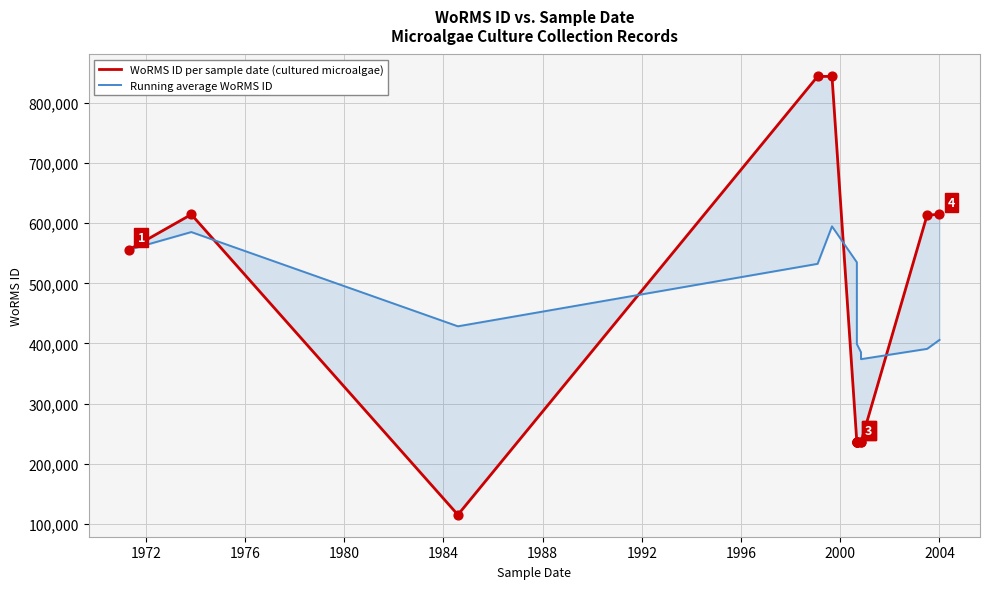

Which series has the largest total across all categories?

Running average WoRMS ID